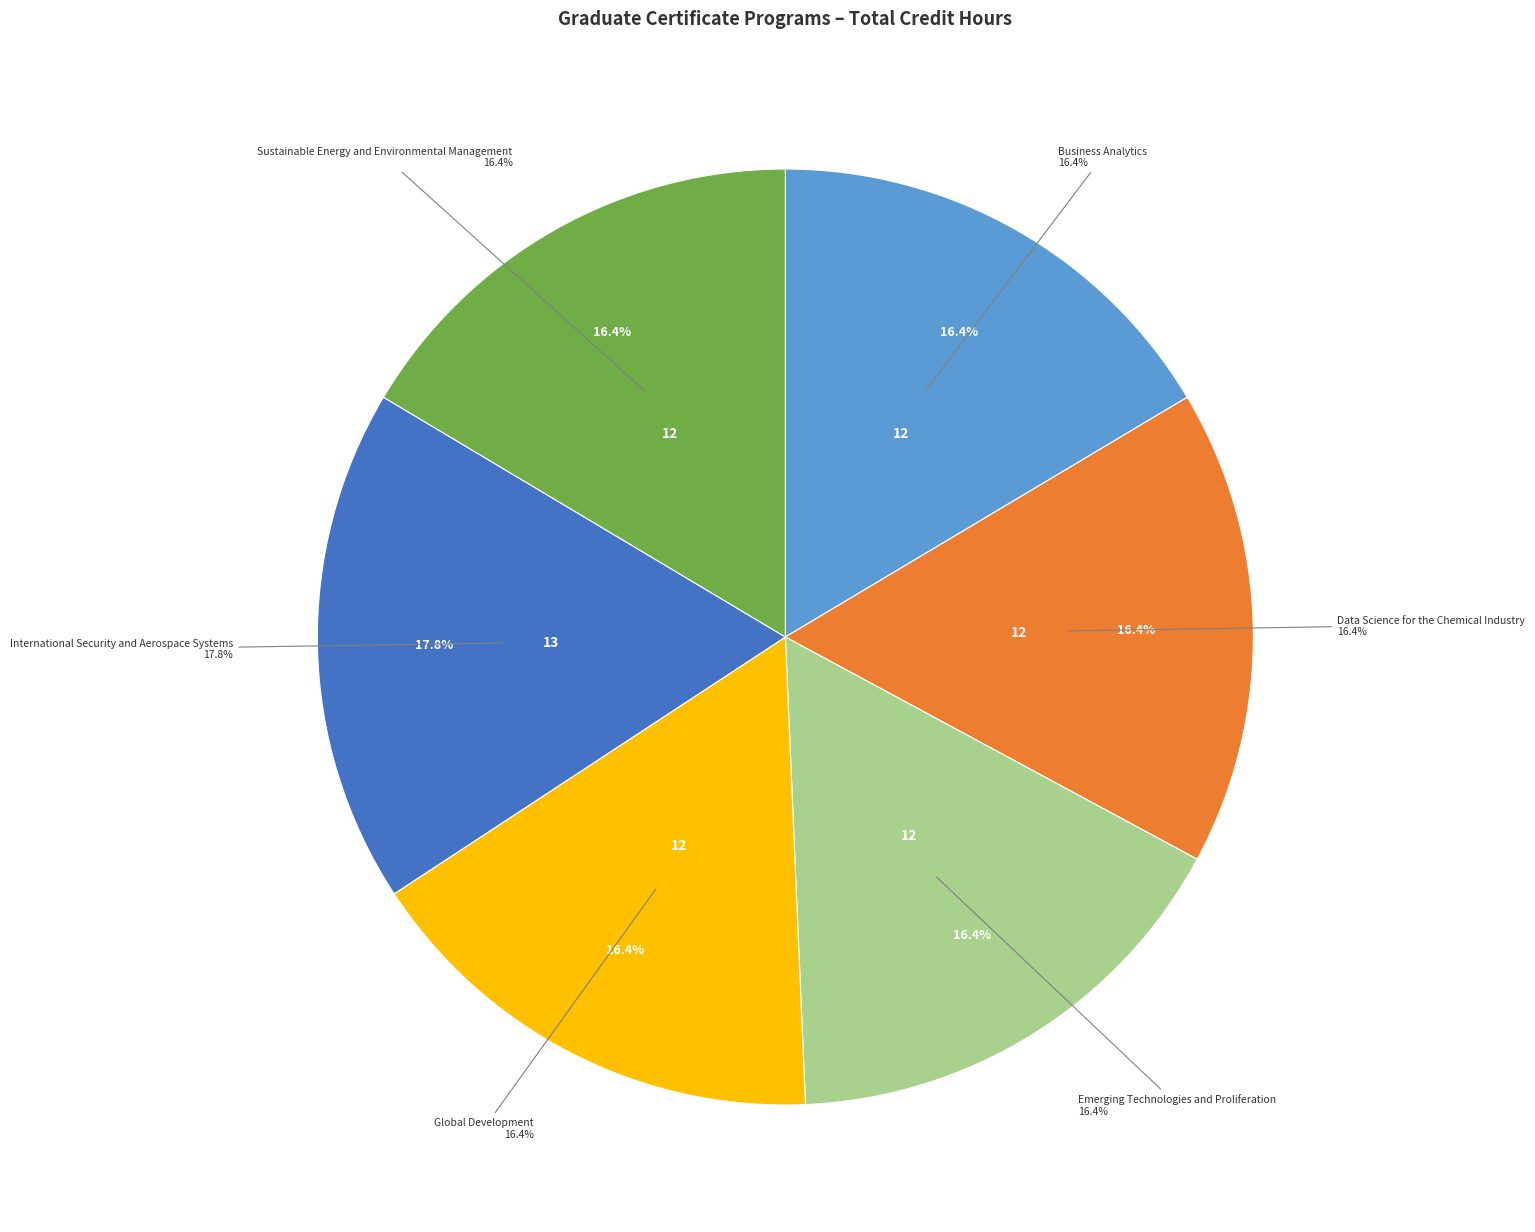

Between Emerging Technologies and Proliferation and Data Science for the Chemical Industry, which is larger?

Emerging Technologies and Proliferation